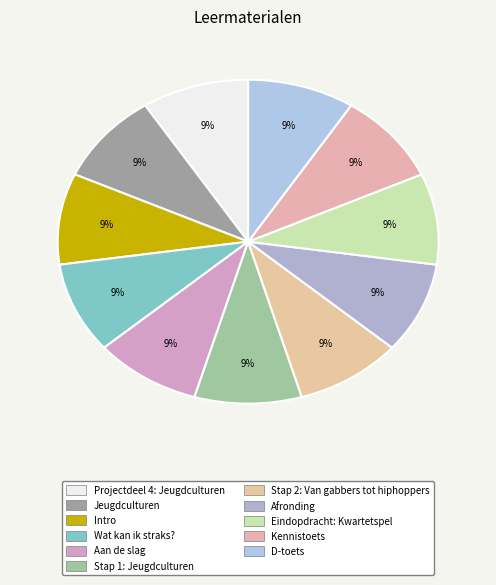

Which slice is the largest?

D-toets